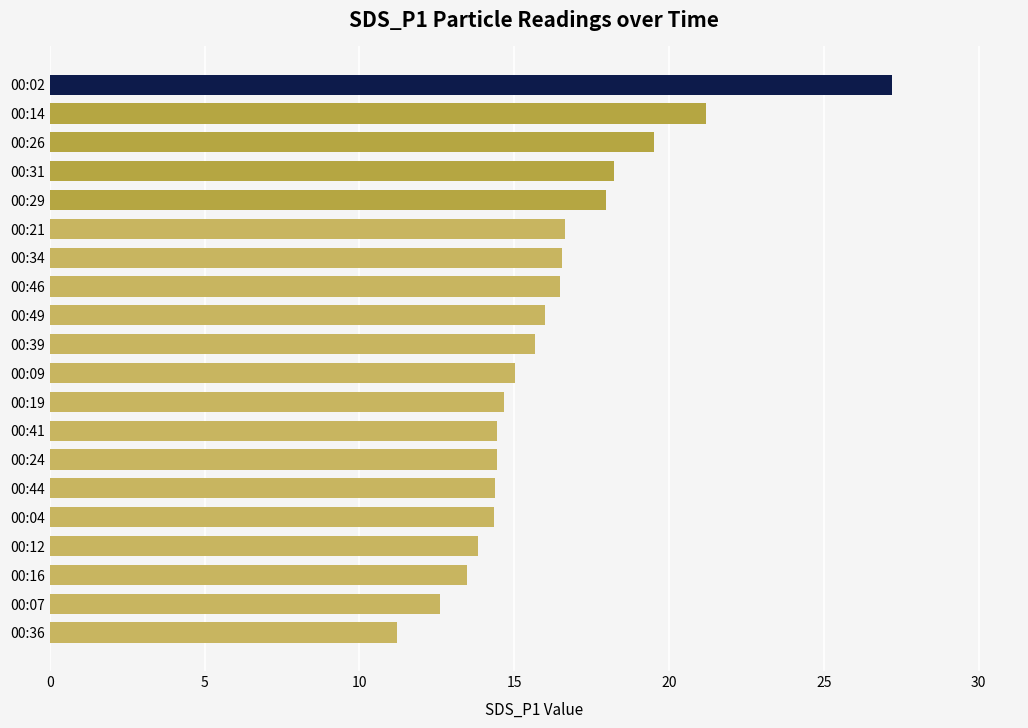

How many categories are shown in the chart?

20